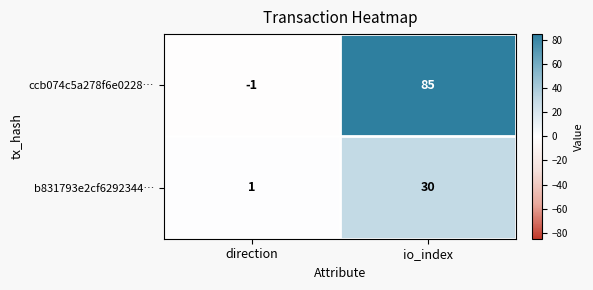

List the series in order of their overall mean, highest first.

ccb074c5a278f6e0228…, b831793e2cf6292344…